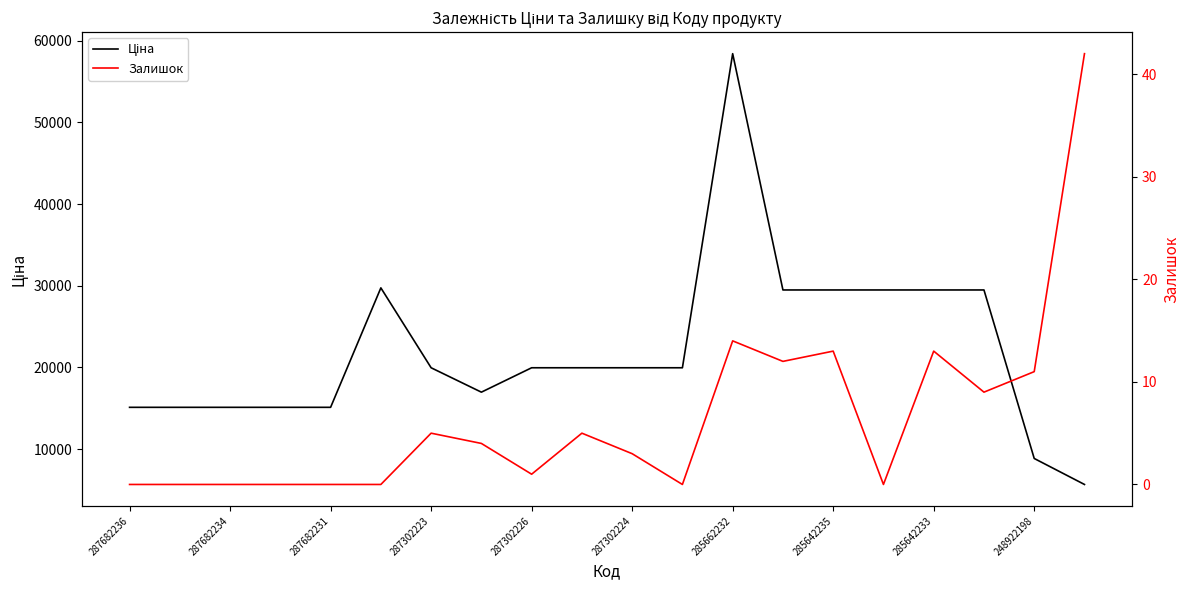

True or false: Залишок and Ціна intersect in this chart.

False